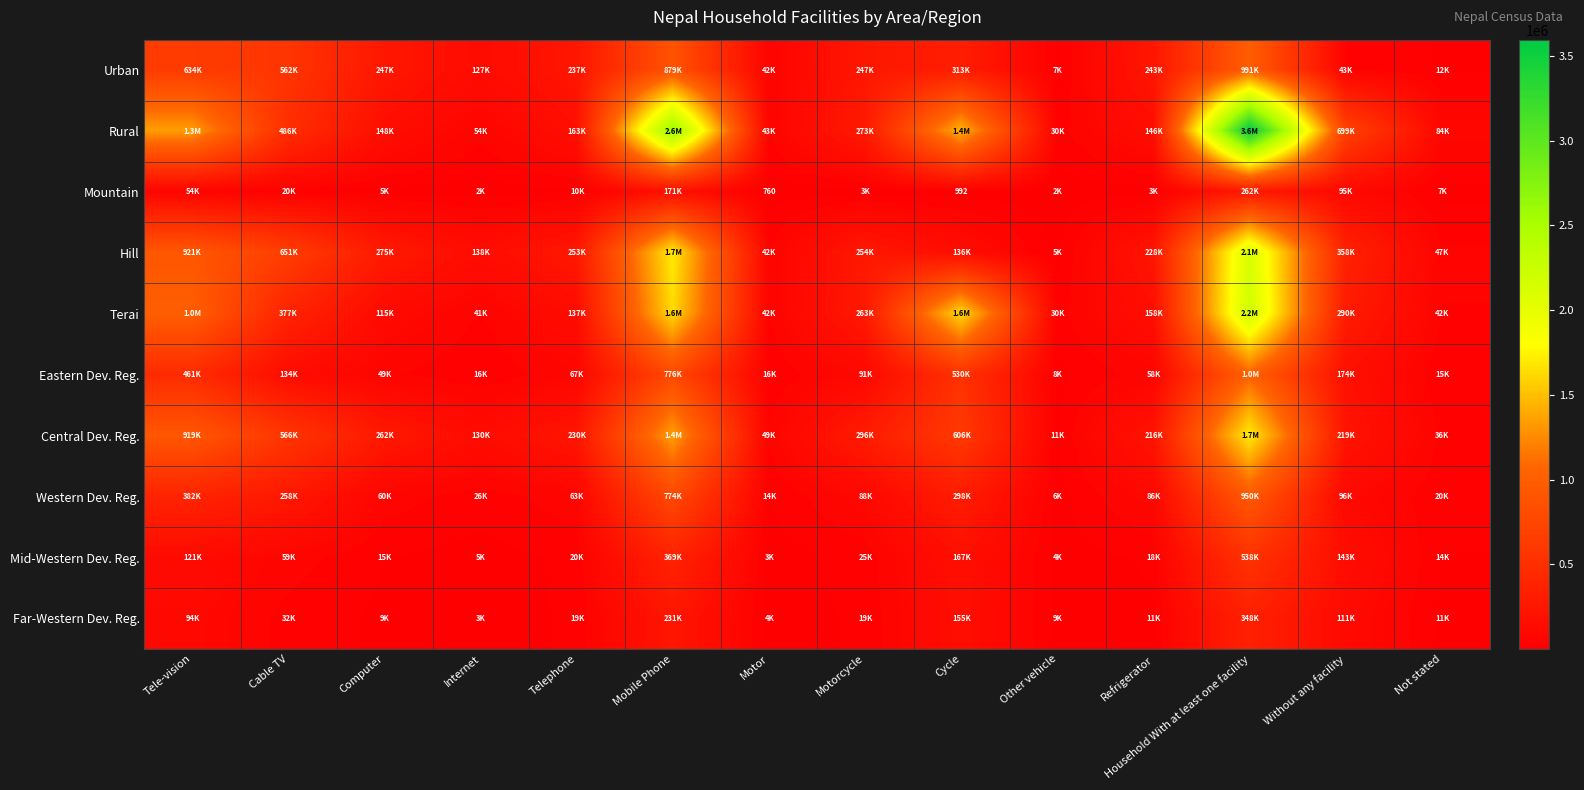

Is the value of Rural at Without any facility greater than the value of Eastern Dev. Reg. at Motor?

Yes